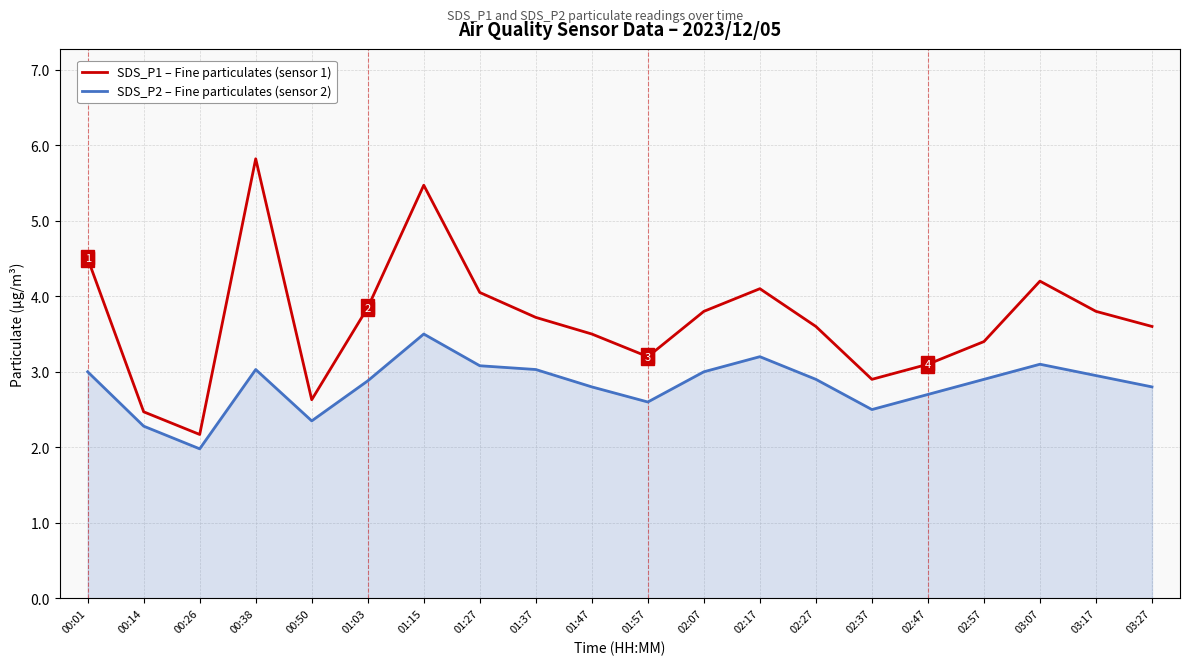

What is the total value across all series at 01:47?

6.3